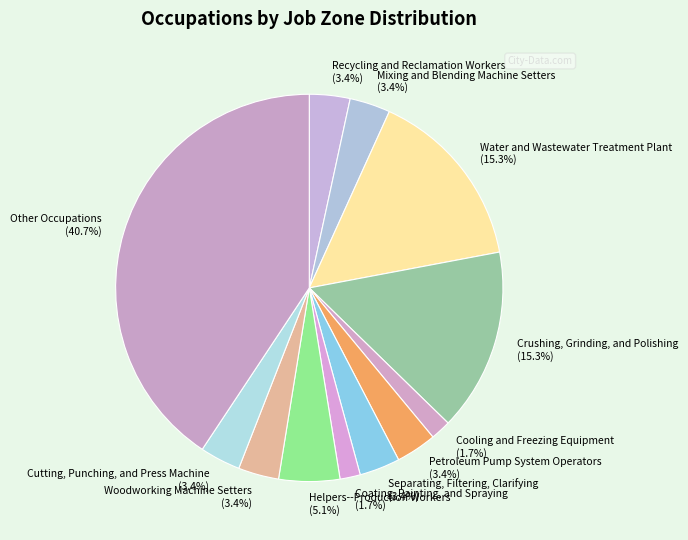

Is there any slice that represents more than half of the pie?

No